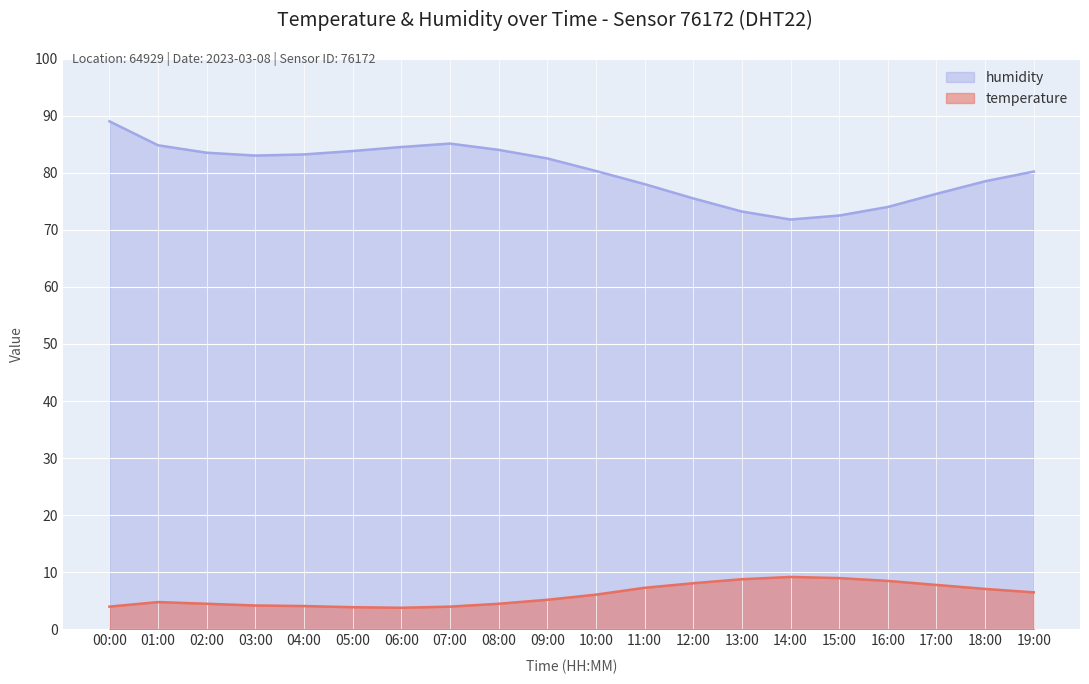

What is the label of the 11th point from the right?

09:00